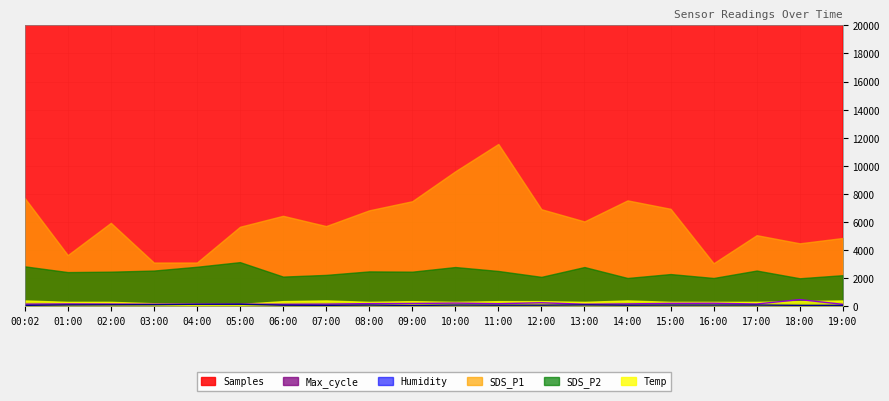

Which series has the largest total across all categories?

Samples